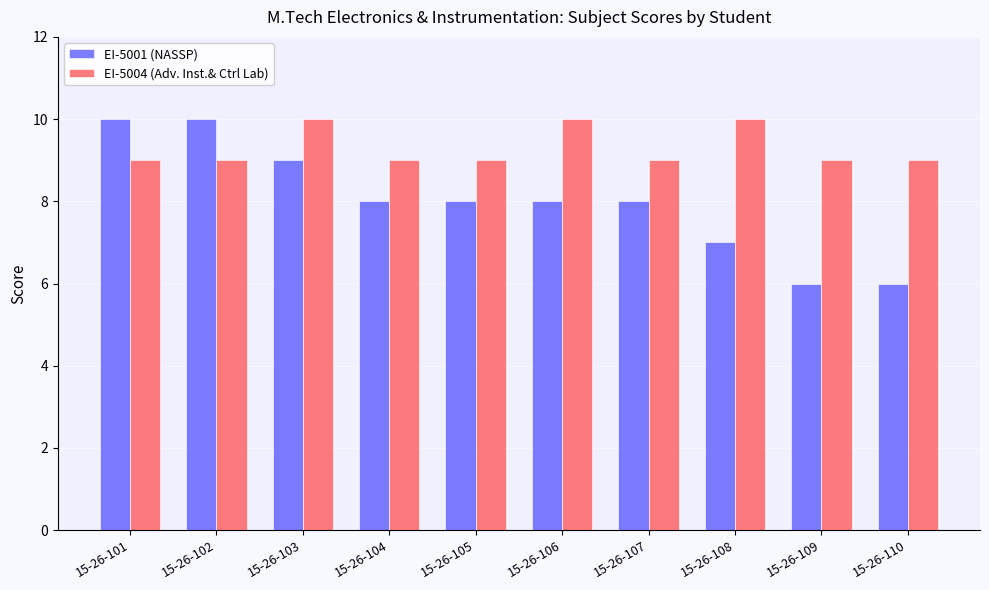

Does the chart contain stacked bars?

No